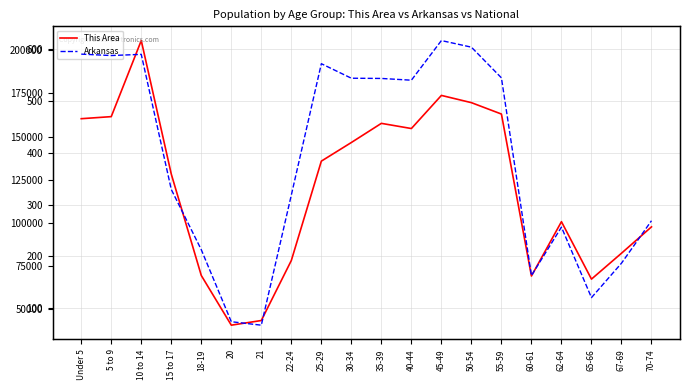

Is it true that Arkansas equals 47861 at 67-69?

False